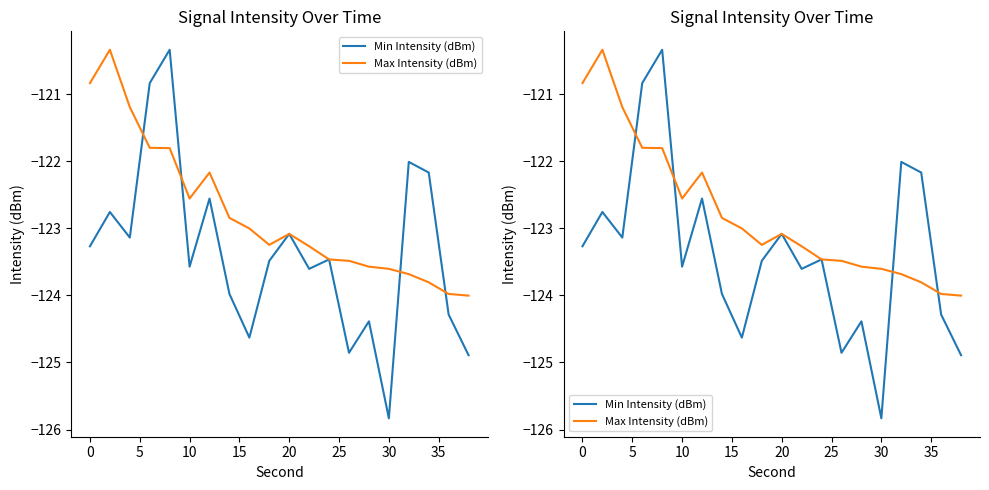

Reading right to left, what are all the values shown in this chart?

Min Intensity (dBm): -124.9	-124.3	-122.2	-122.0	-125.8	-124.4	-124.9	-123.5	-123.6	-123.1	-123.5	-124.6	-124.0	-122.6	-123.6	-120.3	-120.8	-123.1	-122.8	-123.3
Max Intensity (dBm): -124.0	-124.0	-123.8	-123.7	-123.6	-123.6	-123.5	-123.5	-123.3	-123.1	-123.2	-123.0	-122.8	-122.2	-122.6	-121.8	-121.8	-121.2	-120.3	-120.8